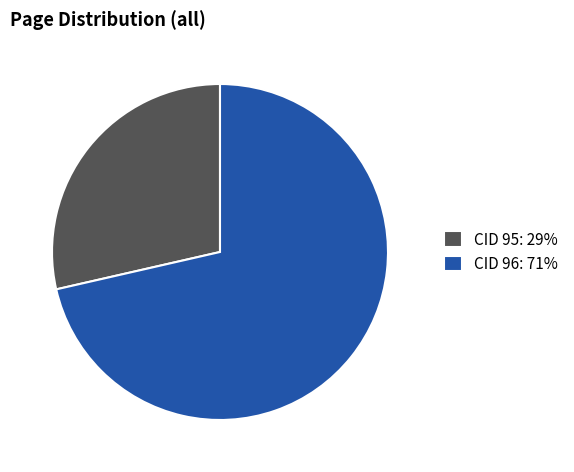

Do CID 96: 71% and CID 95: 29% together represent more than half of the pie?

Yes